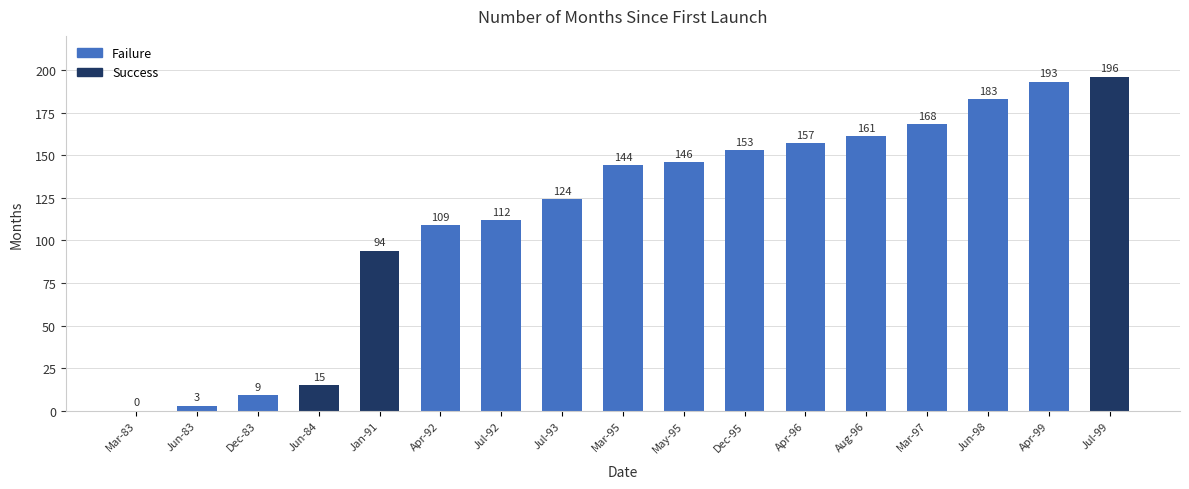

The chart shows a value of 83 at Dec-95. True or false?

False